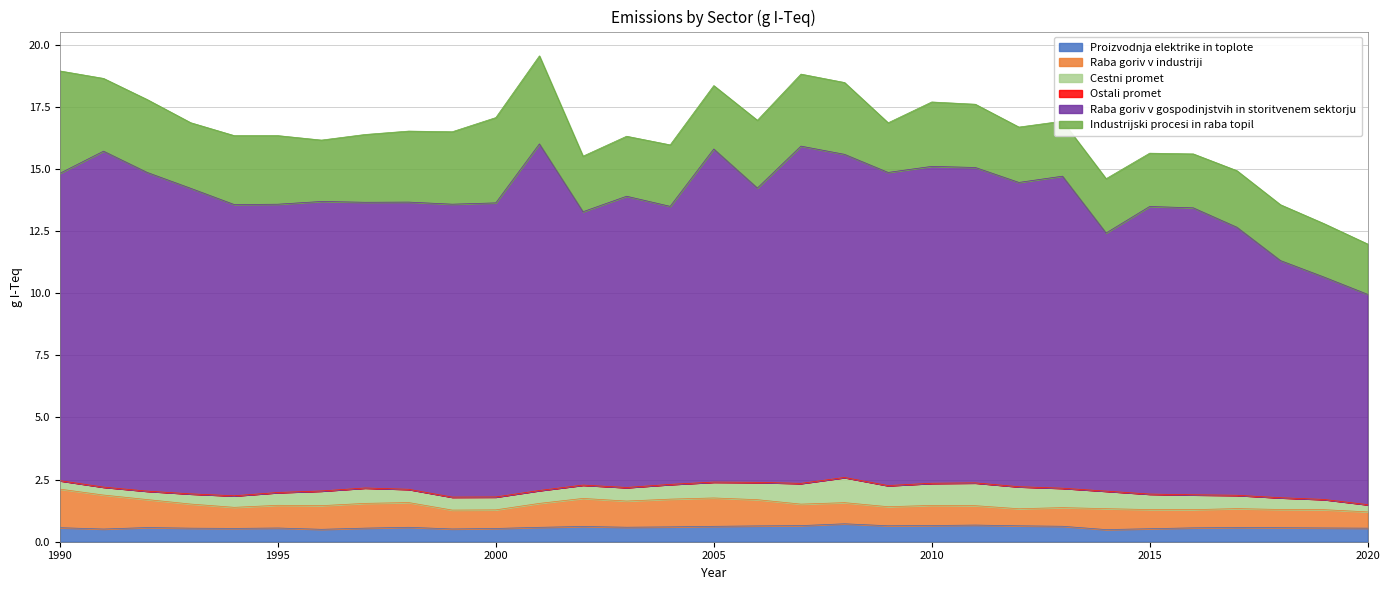

Between 2002 and 2008, which is larger?

2008